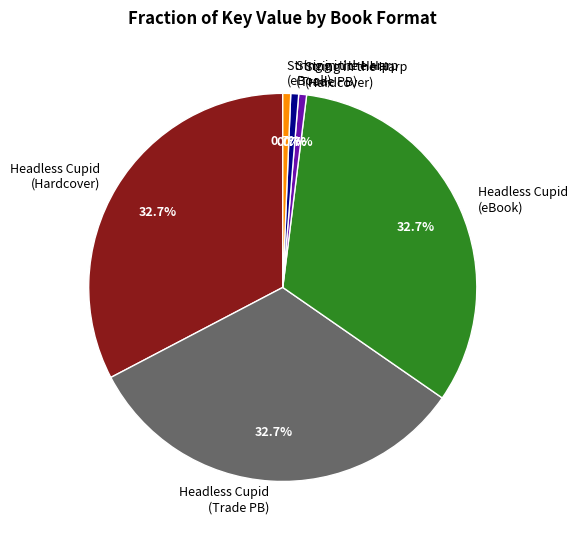

Which has a higher value, String in the Harp (eBook) or Headless Cupid (Hardcover)?

Headless Cupid (Hardcover)